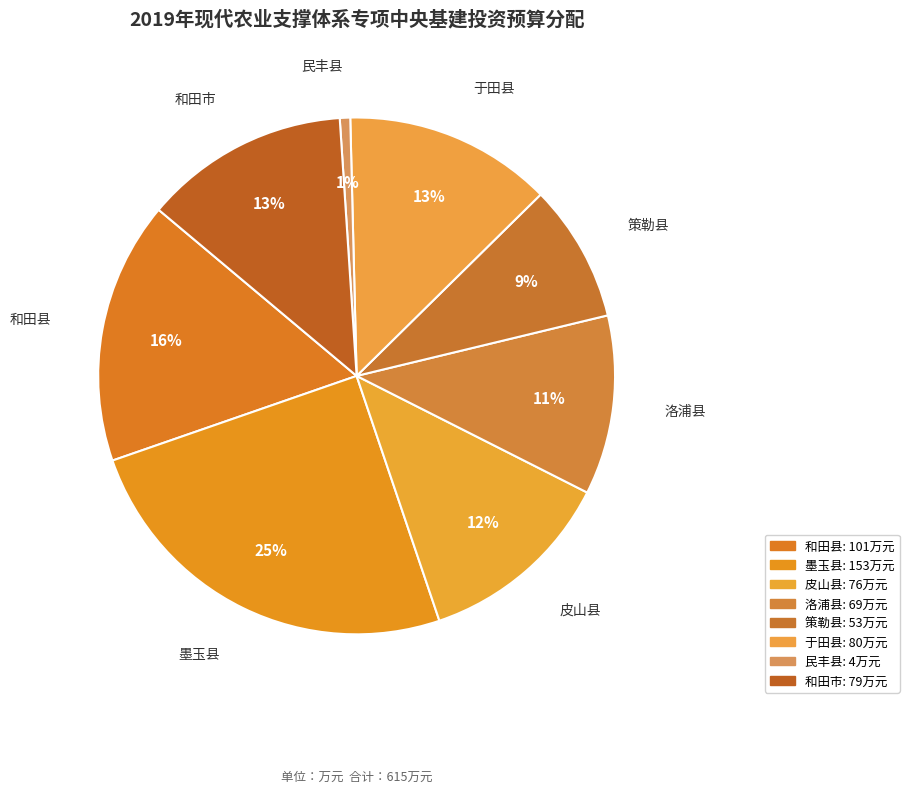

Is there any slice that represents more than half of the pie?

No